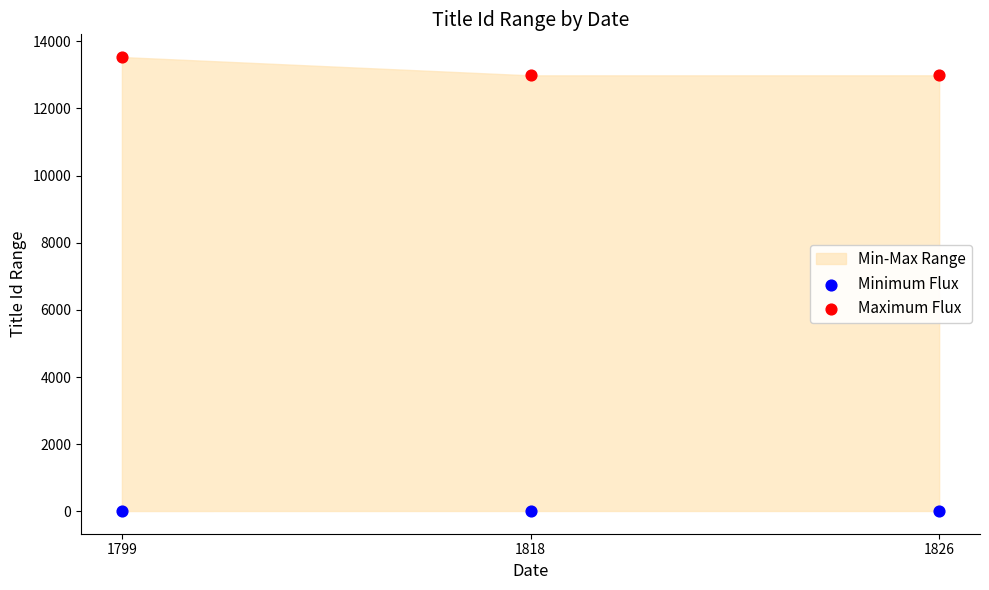

Which series has the widest spread of Y values?

Maximum Flux